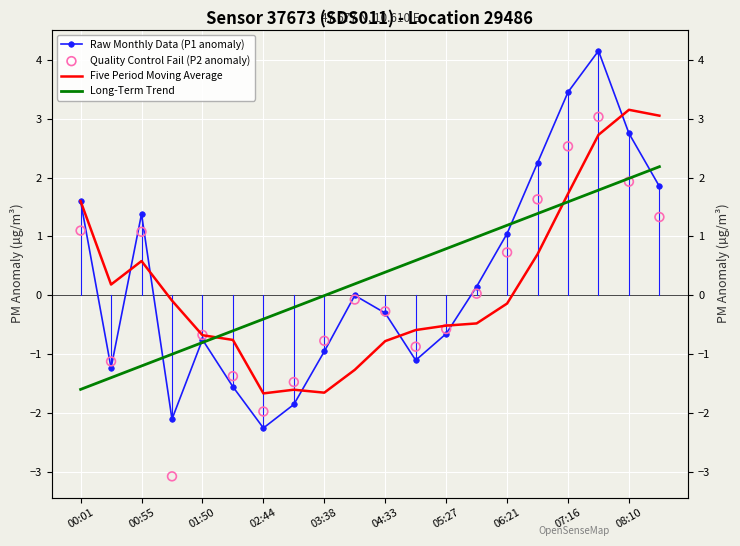

Which series contains the lowest Y value?

Quality Control Fail (P2 anomaly)